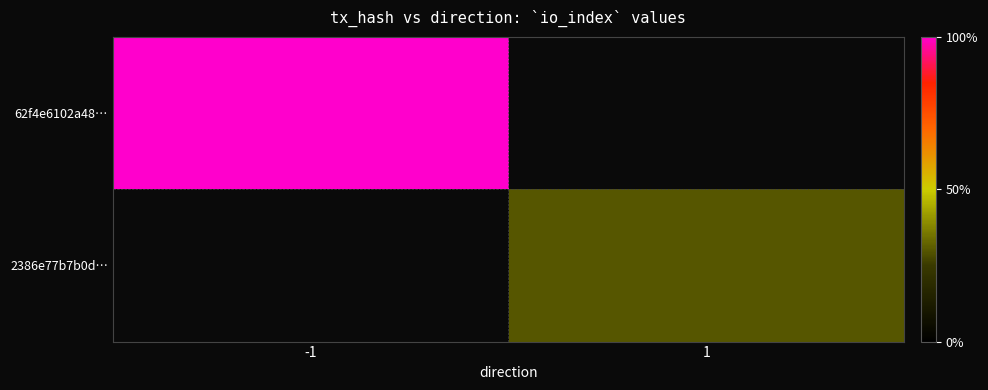

The value of 2386e77b7b0d… at 1 is 6.0. True or false?

True